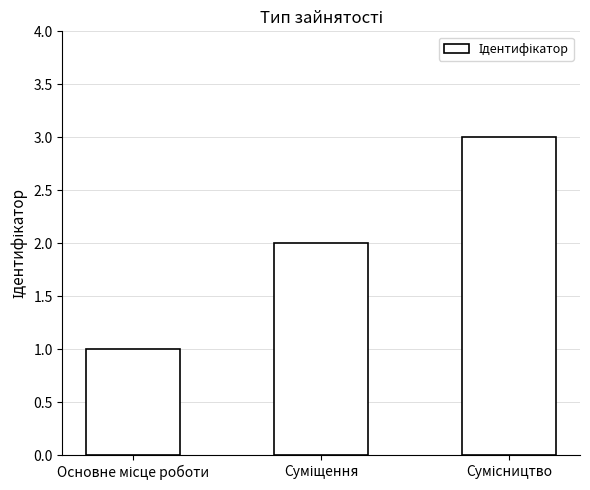

What is the difference between the second highest and minimum values?

1